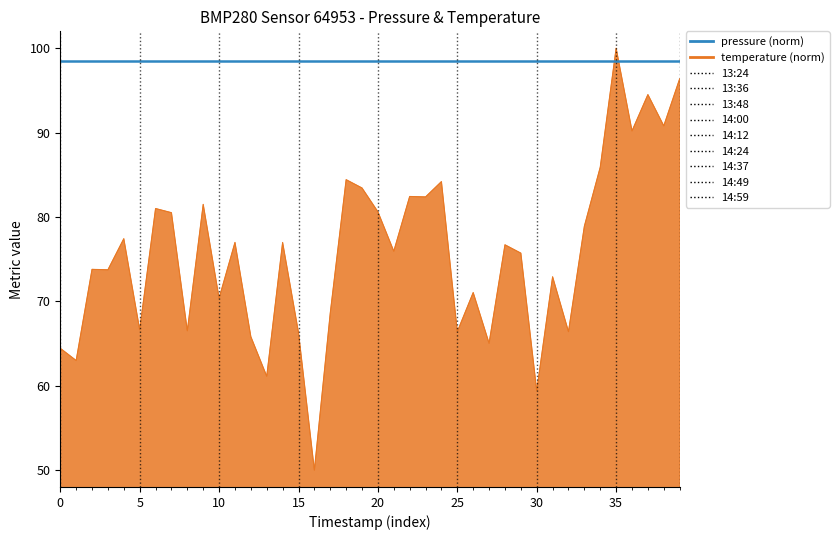

What is the smallest value displayed?

50.0